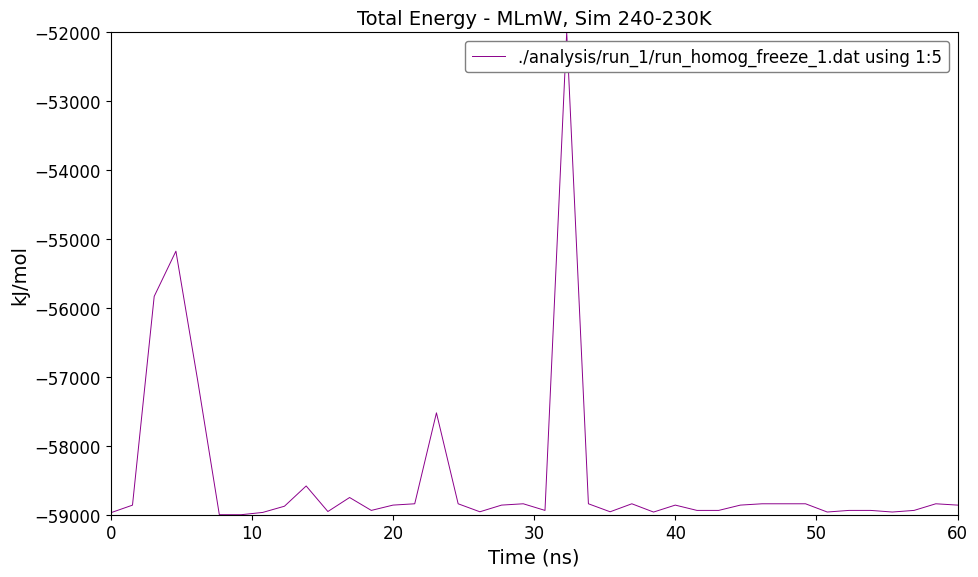

What is the minimum value shown in the chart?

-59000.0